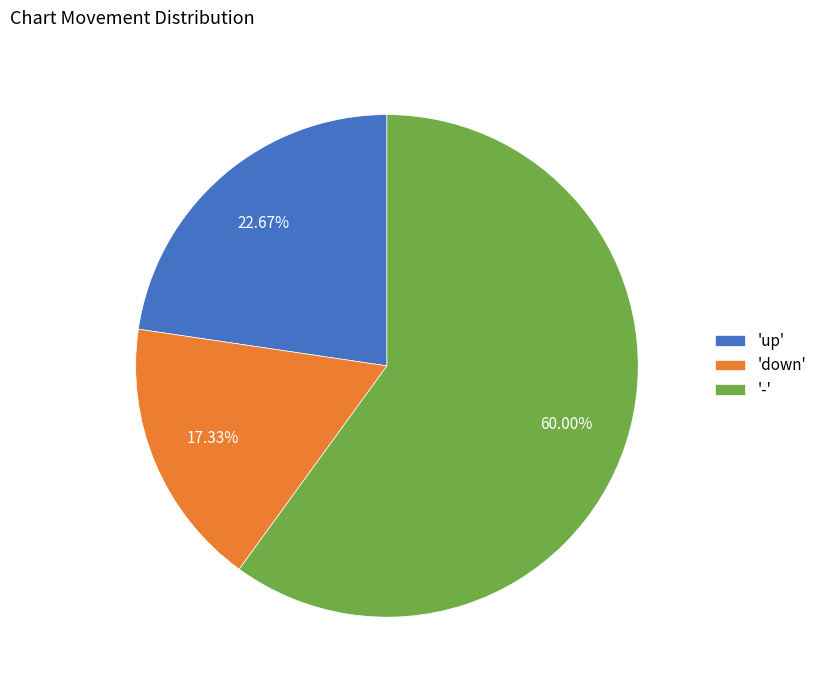

What is the smallest slice in the pie chart?

'down'